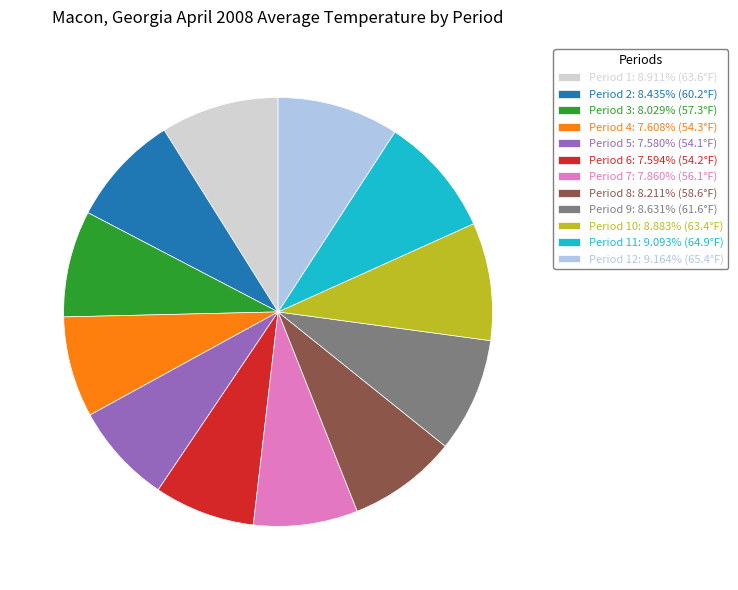

Do Period 4: 7.608% (54.3°F) and Period 5: 7.580% (54.1°F) together represent more than half of the pie?

No